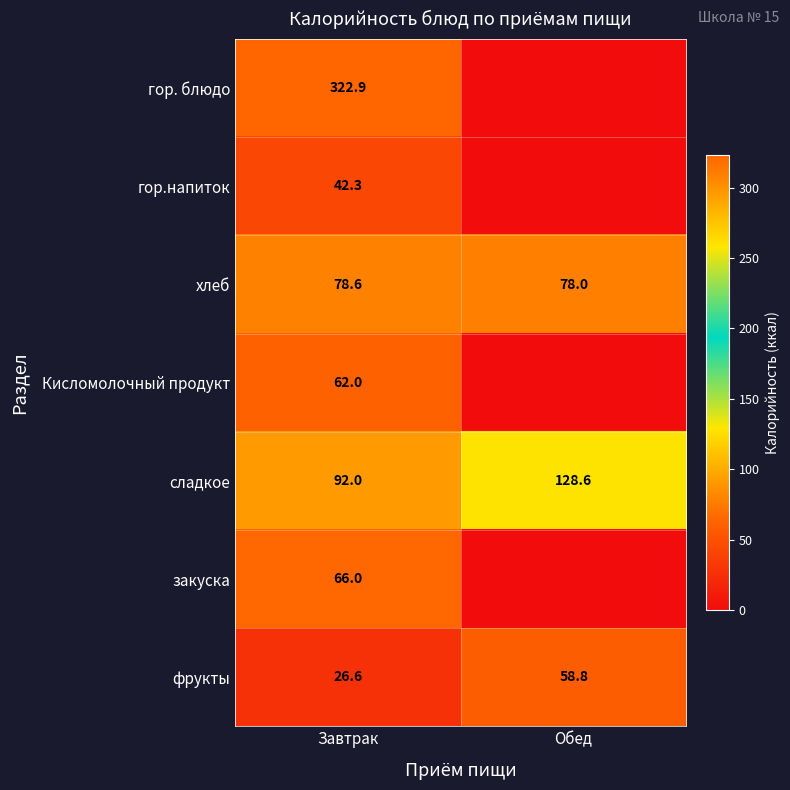

Read the фрукты value at Обед.

58.8